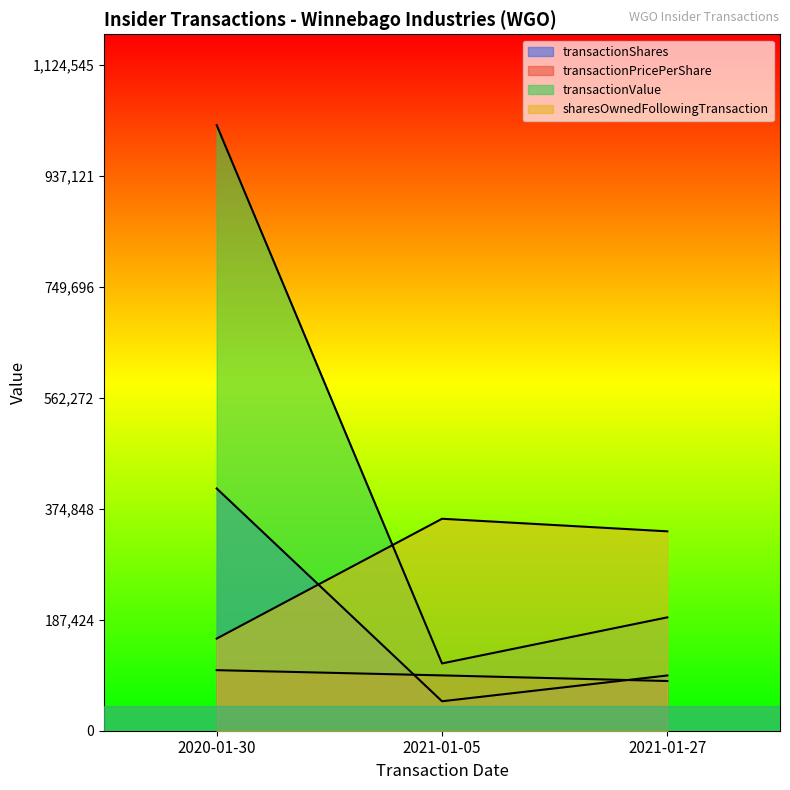

The value of transactionValue at 2021-01-05 is 72774.6. True or false?

False